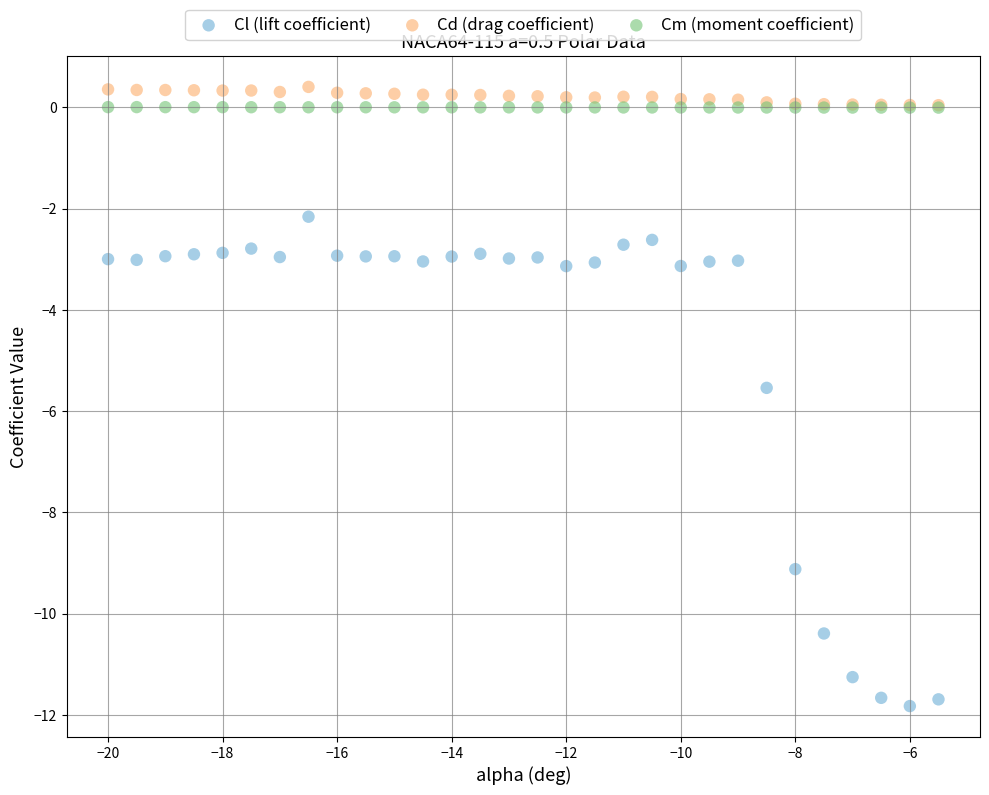

Which series has the largest Y range (max minus min)?

Cl (lift coefficient)